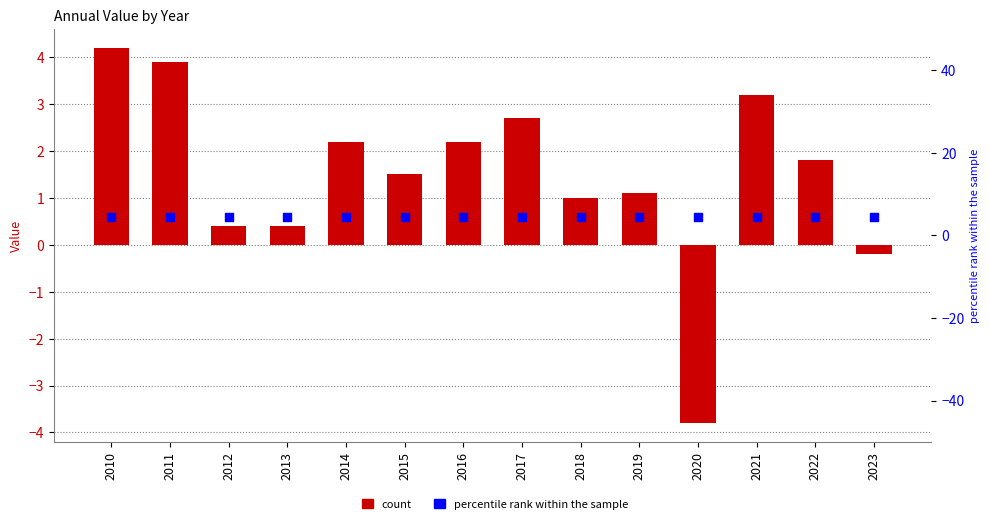

At how many categories does at least one series exceed -2?

14